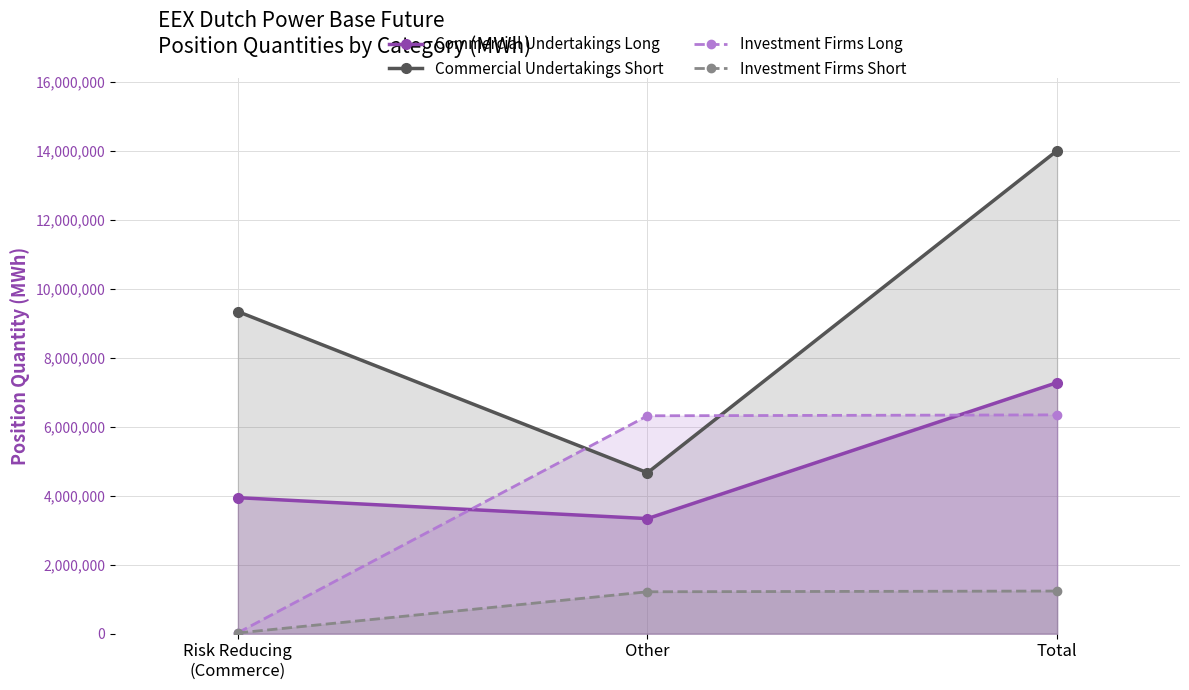

What is the difference between the maximum and second lowest values in the Investment Firms Short series?

21171